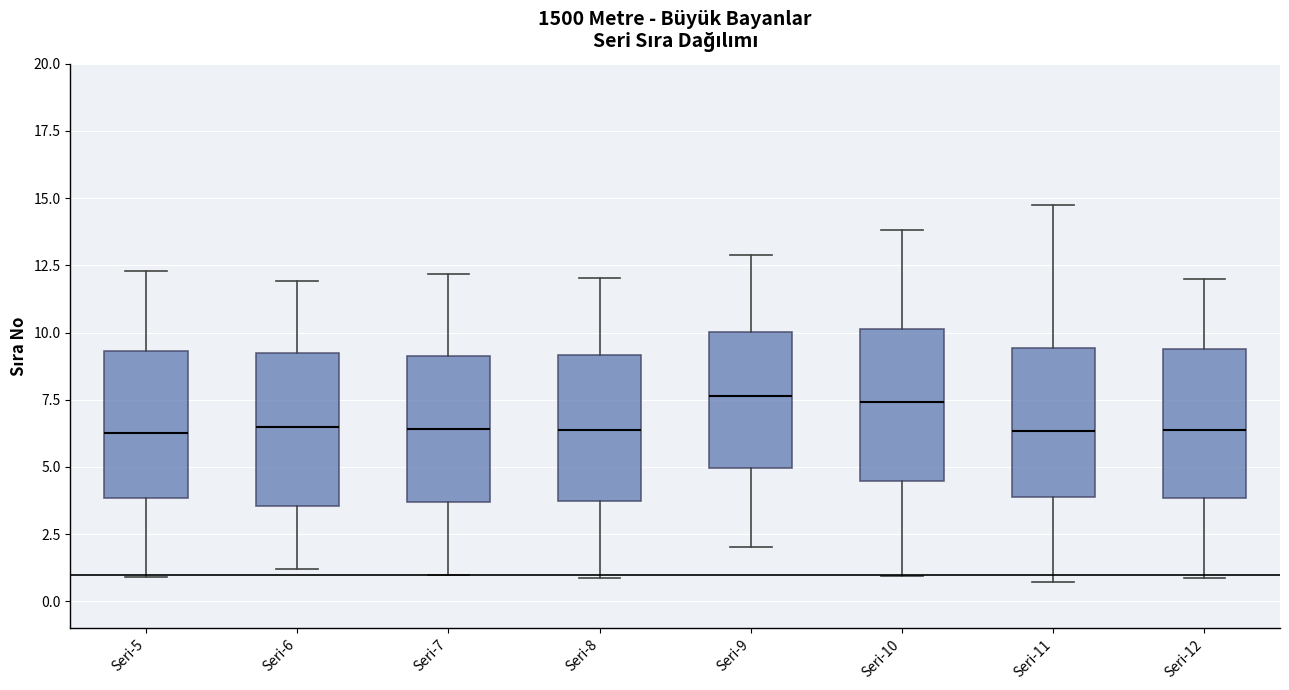

Reading left to right, transcribe this box plot: for each box, give where its median line is, the range the box spans, and where its two whiskers end, as read against the y-axis. The values are not printed on the chart, so give them approximately, as read against the axis.

Seri-5: median 6.5, box 4.0 to 9.5, whiskers 1.0 to 12.5
Seri-6: median 6.5, box 3.5 to 9.0, whiskers 1.0 to 12.0
Seri-7: median 6.5, box 3.5 to 9.0, whiskers 1.0 to 12.0
Seri-8: median 6.5, box 4.0 to 9.0, whiskers 1.0 to 12.0
Seri-9: median 7.5, box 5.0 to 10.0, whiskers 2.0 to 13.0
Seri-10: median 7.5, box 4.5 to 10.0, whiskers 1.0 to 14.0
Seri-11: median 6.5, box 4.0 to 9.5, whiskers 0.5 to 14.5
Seri-12: median 6.5, box 4.0 to 9.5, whiskers 1.0 to 12.0